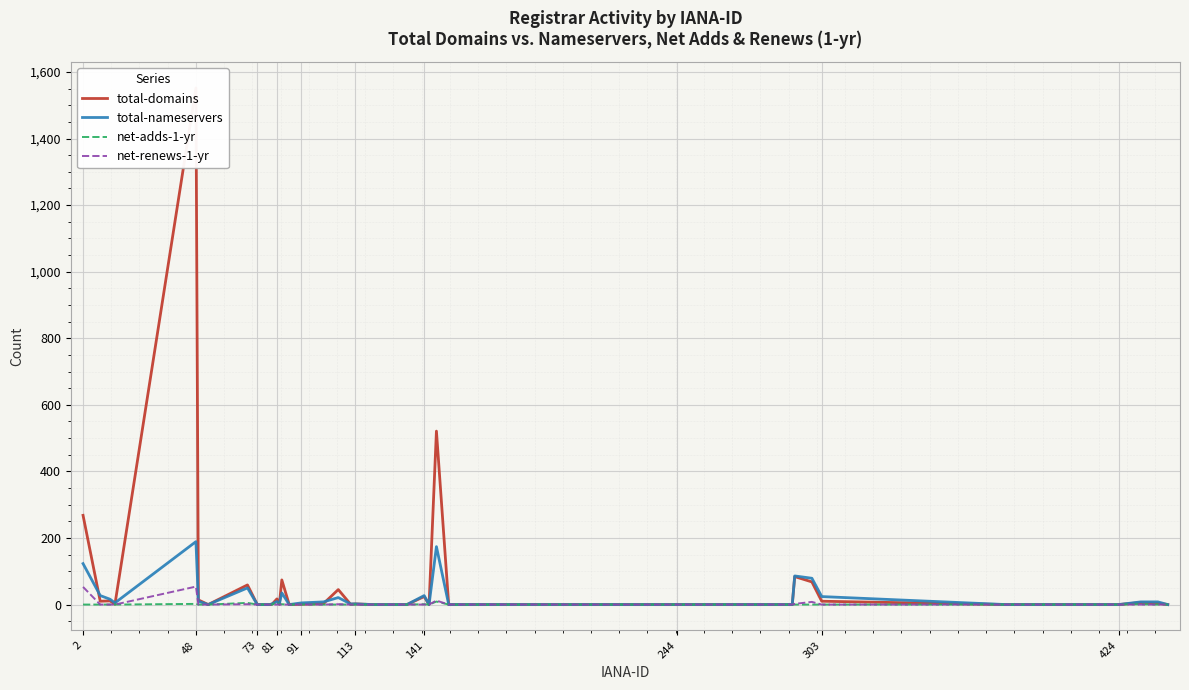

True or false: total-domains and net-adds-1-yr intersect in this chart.

False